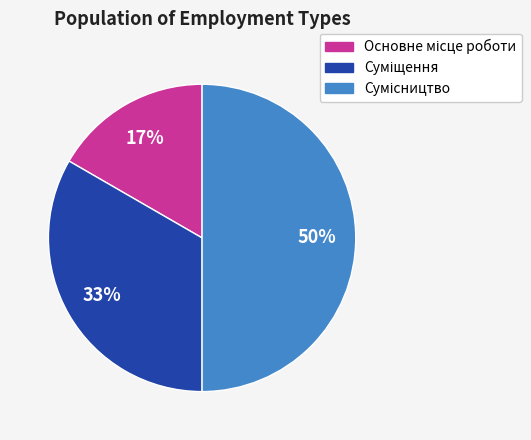

To the nearest percent, what is the average slice percentage?

33%